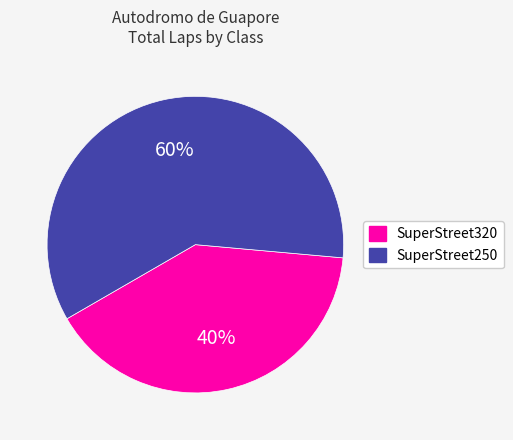

To the nearest percent, what is the difference between the SuperStreet250 and SuperStreet320 slice percentages?

20%